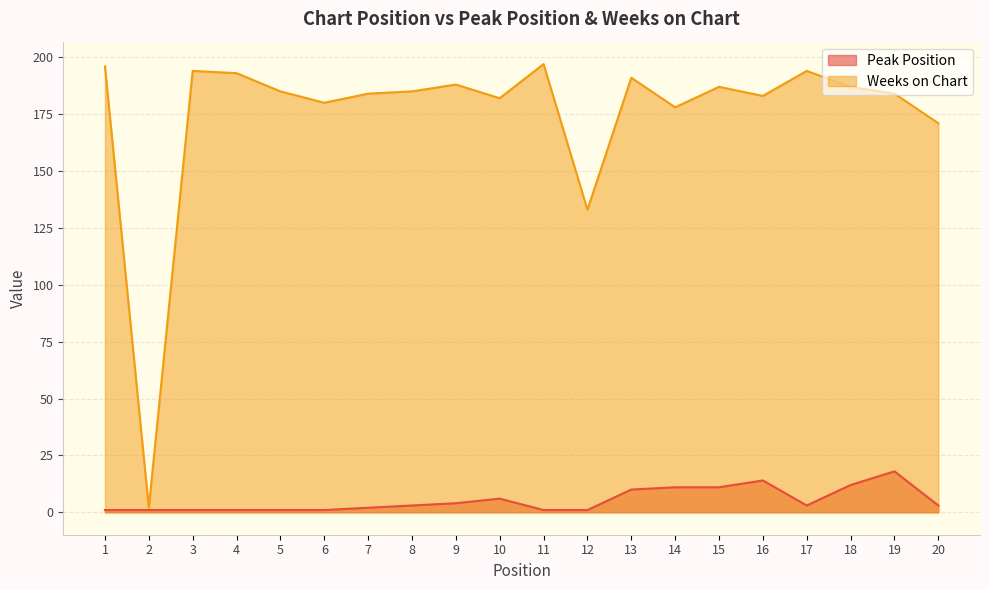

At which category is the sum across all series the highest?

19